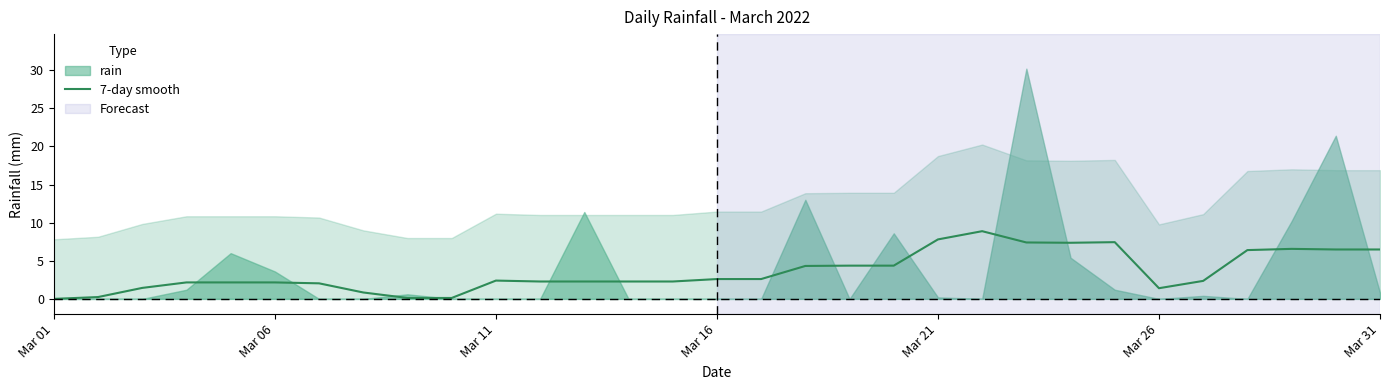

The value of 7-day smooth at Mar 21 is 7.8. True or false?

True